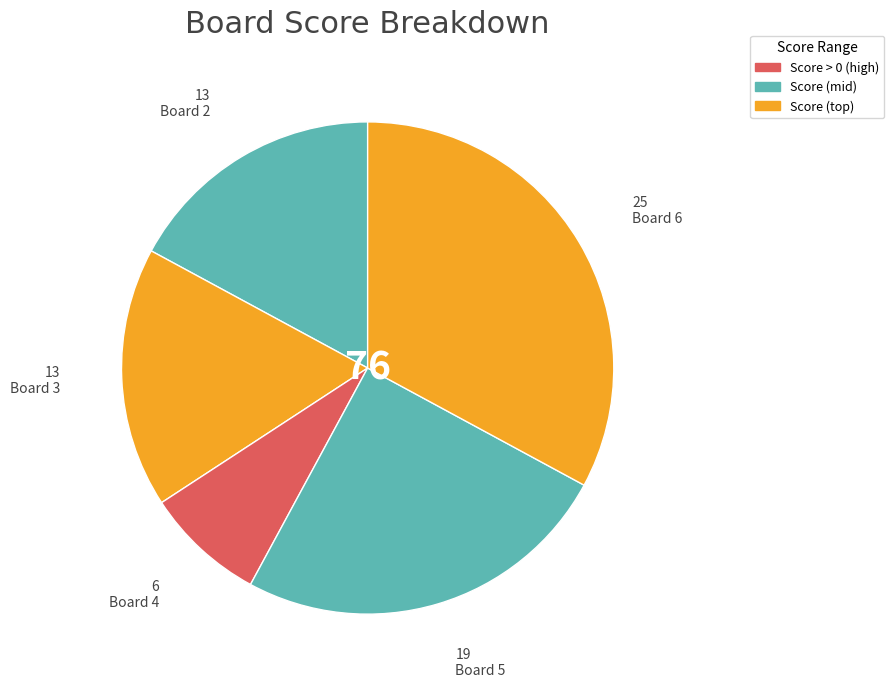

Which slice is the largest?

Board 6